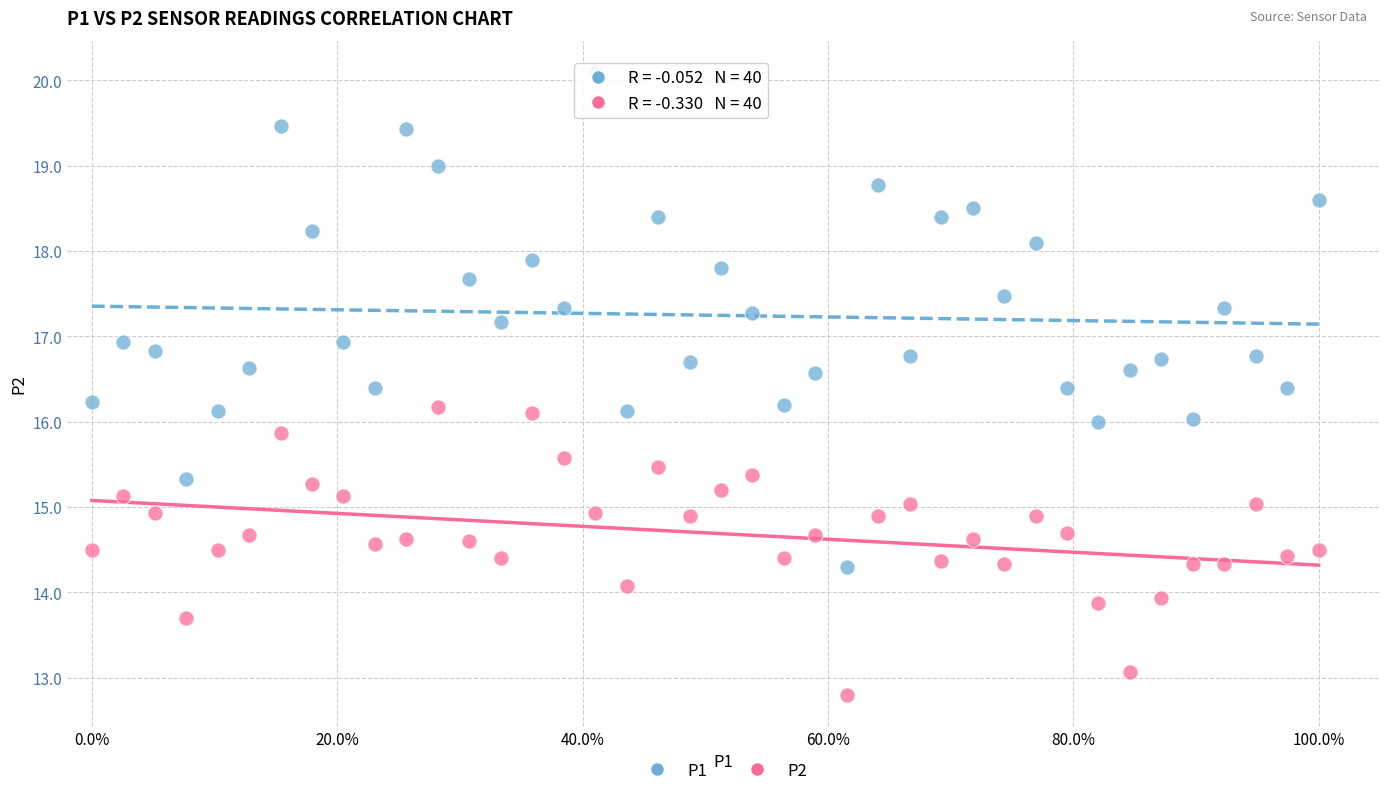

Which series contains the lowest Y value?

P2